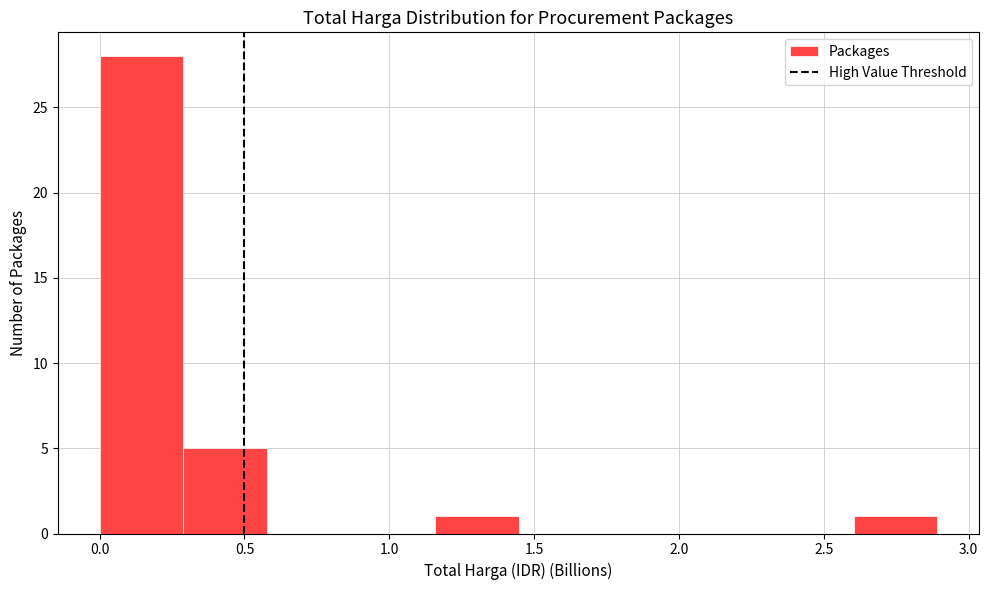

Reading left to right, list every bar in this chart as the range it spans on the x-axis followed by its height. Neither the bar edges nor the heights are printed on the chart, so give them approximately, as read against the axes.

0.00 to 0.30: 28
0.30 to 0.60: 5
0.60 to 0.85: 0
0.85 to 1.15: 0
1.15 to 1.45: 1
1.45 to 1.75: 0
1.75 to 2.00: 0
2.00 to 2.30: 0
2.30 to 2.60: 0
2.60 to 2.90: 1